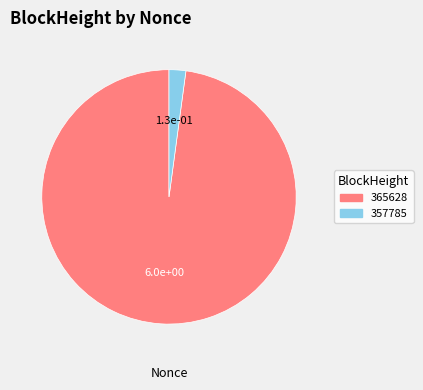

The 365628 slice represents 98% of the pie. True or false?

True